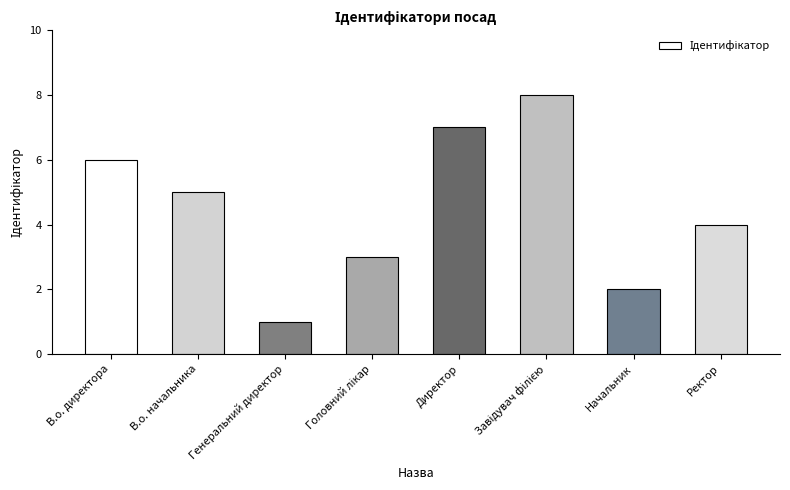

What is the difference between the maximum and minimum values?

7